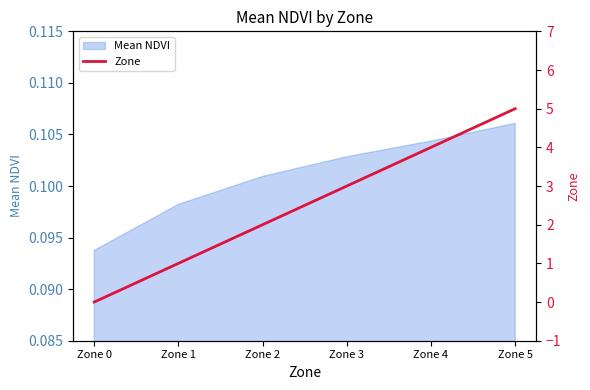

Rank the categories by value from lowest to highest.

Zone 0, Zone 1, Zone 2, Zone 3, Zone 4, Zone 5